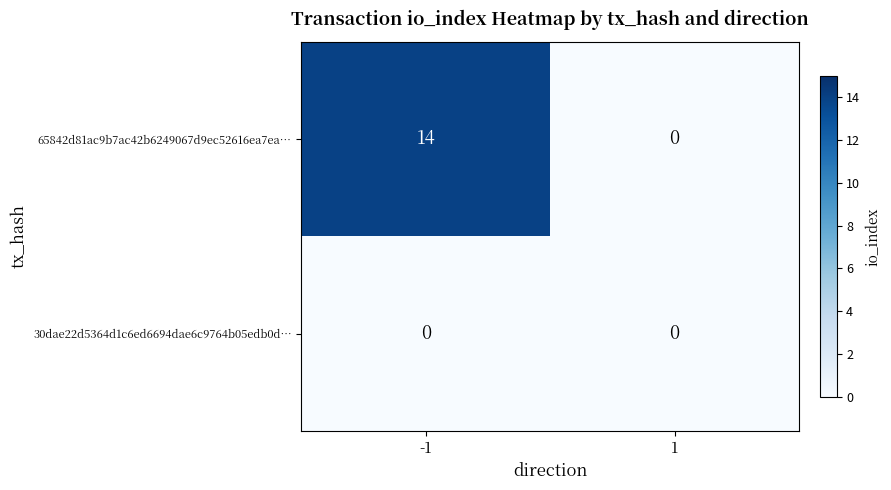

What is the approximate value of 65842d81ac9b7ac42b6249067d9ec52616ea7ea… at -1, to the nearest 10?

10